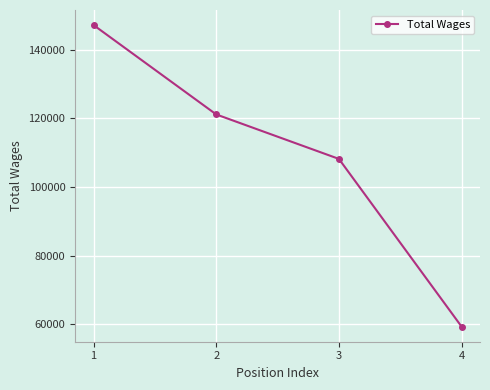

List the labels in order of value, smallest first.

4, 3, 2, 1